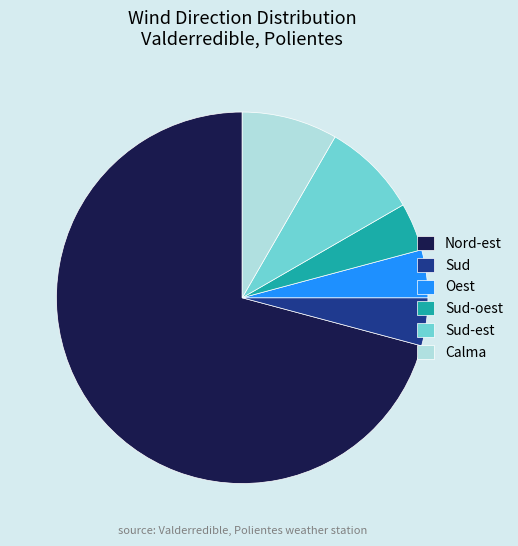

What is the ratio of the value at Sud-est to the value at Sud-oest?

2.0